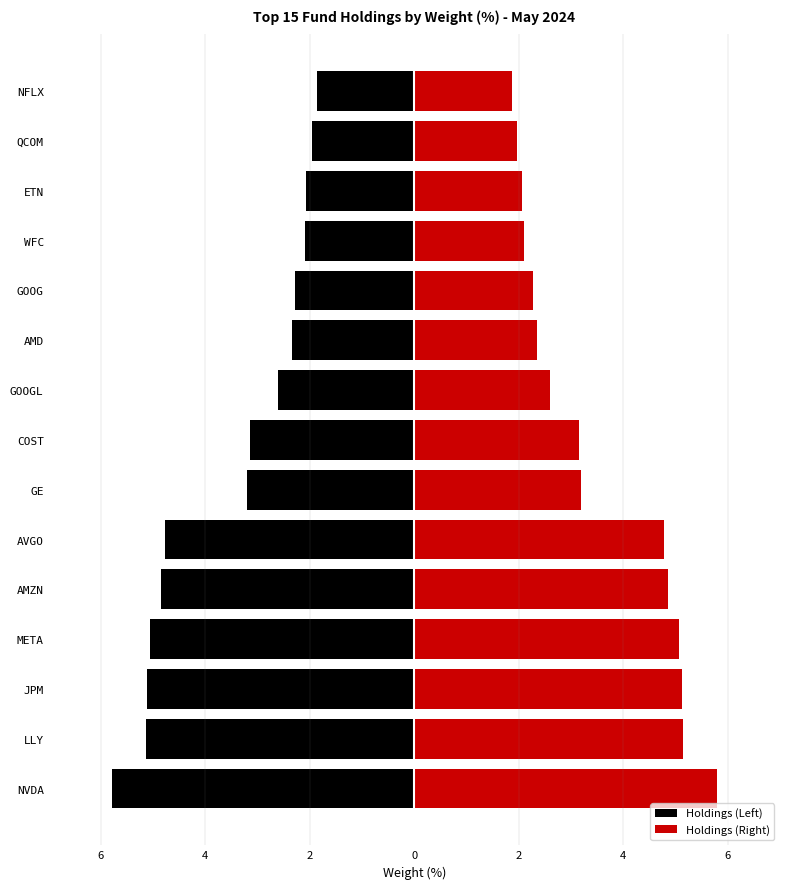

At NFLX, list the series in order from smallest to largest.

Holdings (Left), Holdings (Right)